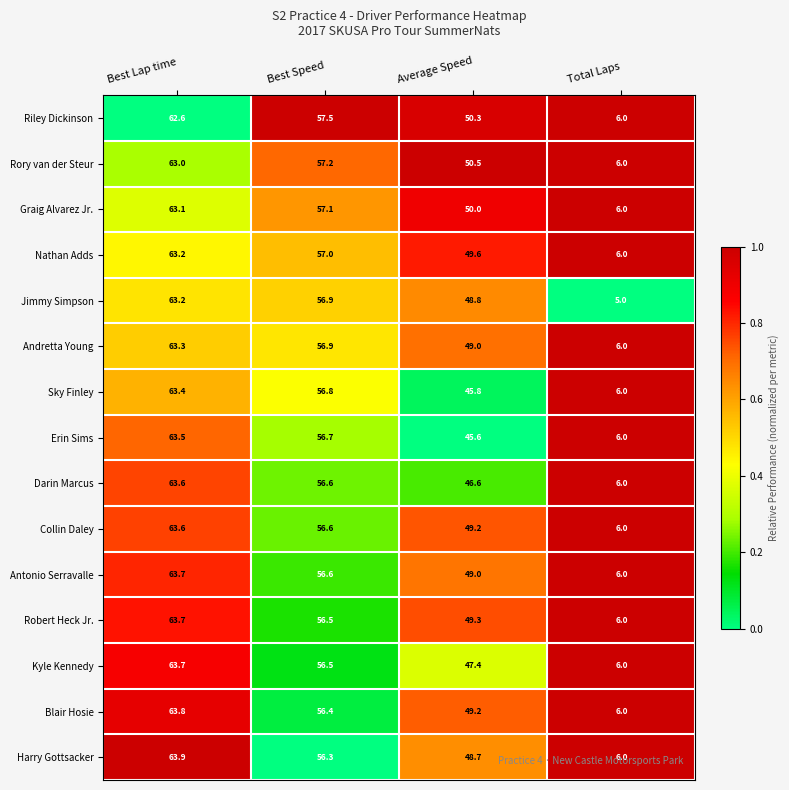

What is the difference between the highest and lowest values at Best Speed?

1.2